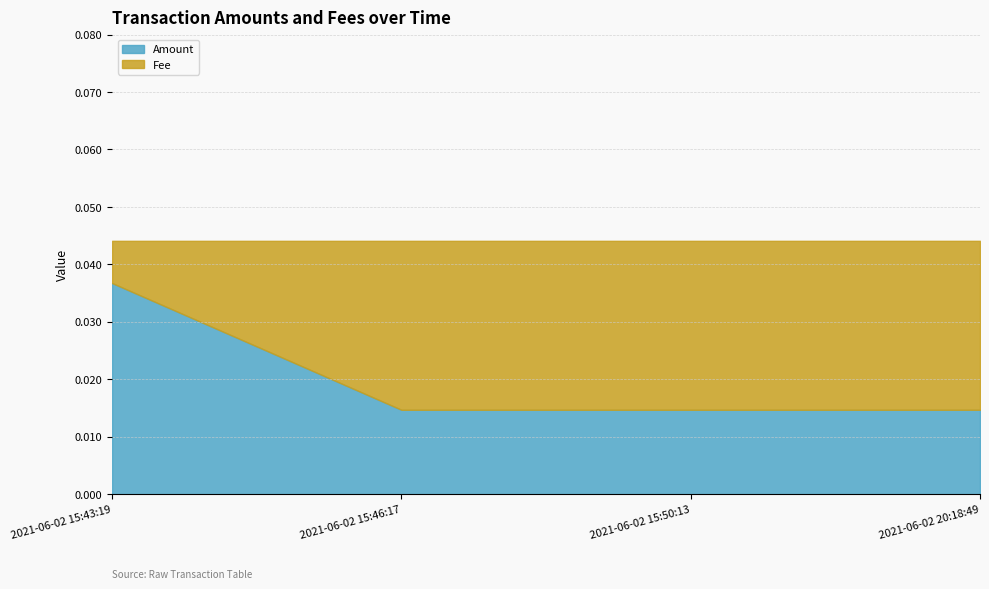

The Amount series shows 0.0 at 2021-06-02 15:46:17. True or false?

True